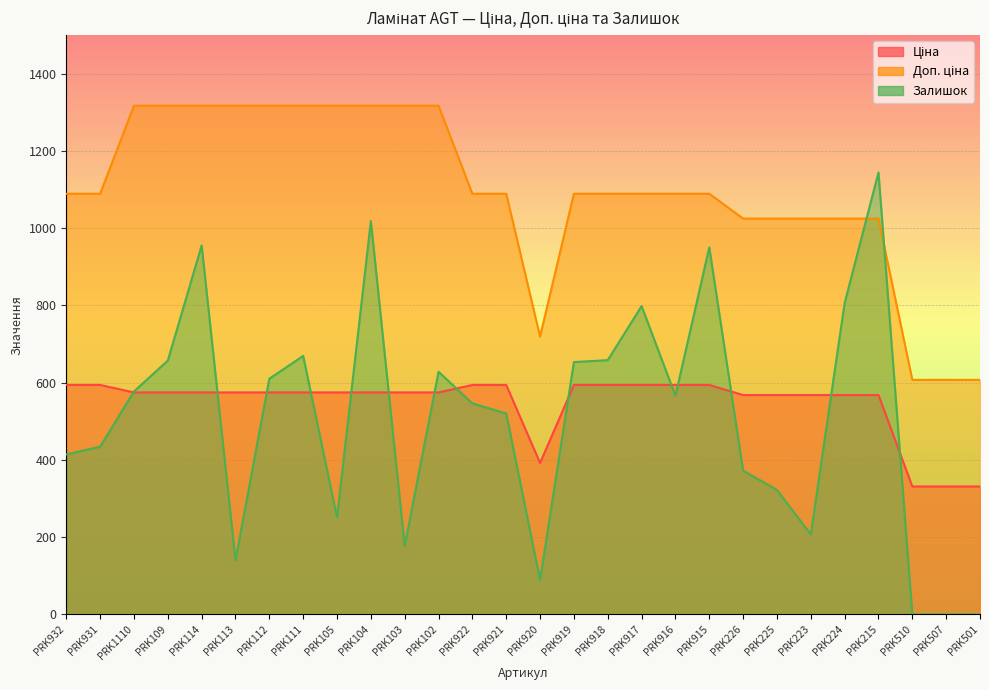

Reading left to right, what are all the values shown in this chart?

Ціна: PRK932=593.8	PRK931=593.8	PRK1110=574.5	PRK109=574.5	PRK114=574.5	PRK113=574.5	PRK112=574.5	PRK111=574.5	PRK105=574.5	PRK104=574.5	PRK103=574.5	PRK102=574.5	PRK922=593.8	PRK921=593.8	PRK920=391.9	PRK919=593.8	PRK918=593.8	PRK917=593.8	PRK916=593.8	PRK915=593.8	PRK226=567.7	PRK225=567.7	PRK223=567.7	PRK224=567.7	PRK215=567.7	PRK510=331.0	PRK507=331.0	PRK501=331.0
Доп. ціна: PRK932=1088.8	PRK931=1088.8	PRK1110=1316.7	PRK109=1316.7	PRK114=1316.7	PRK113=1316.7	PRK112=1316.7	PRK111=1316.7	PRK105=1316.7	PRK104=1316.7	PRK103=1316.7	PRK102=1316.7	PRK922=1088.8	PRK921=1088.8	PRK920=719.0	PRK919=1088.8	PRK918=1088.8	PRK917=1088.8	PRK916=1088.8	PRK915=1088.8	PRK226=1024.5	PRK225=1024.5	PRK223=1024.5	PRK224=1024.5	PRK215=1024.5	PRK510=607.0	PRK507=607.0	PRK501=607.0
Залишок: PRK932=414.0	PRK931=434.0	PRK1110=577.0	PRK109=657.0	PRK114=955.0	PRK113=140.0	PRK112=610.0	PRK111=669.0	PRK105=251.0	PRK104=1018.0	PRK103=177.0	PRK102=628.0	PRK922=546.0	PRK921=520.0	PRK920=89.0	PRK919=653.0	PRK918=658.0	PRK917=798.0	PRK916=566.0	PRK915=950.0	PRK226=372.0	PRK225=322.0	PRK223=207.0	PRK224=806.0	PRK215=1144.0	PRK510=0.0	PRK507=0.0	PRK501=0.0